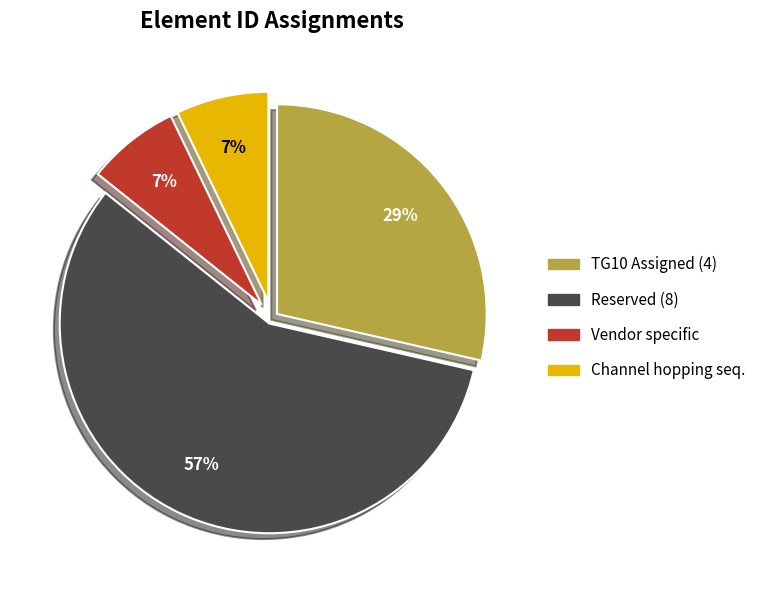

Is there a majority slice in this chart?

Yes